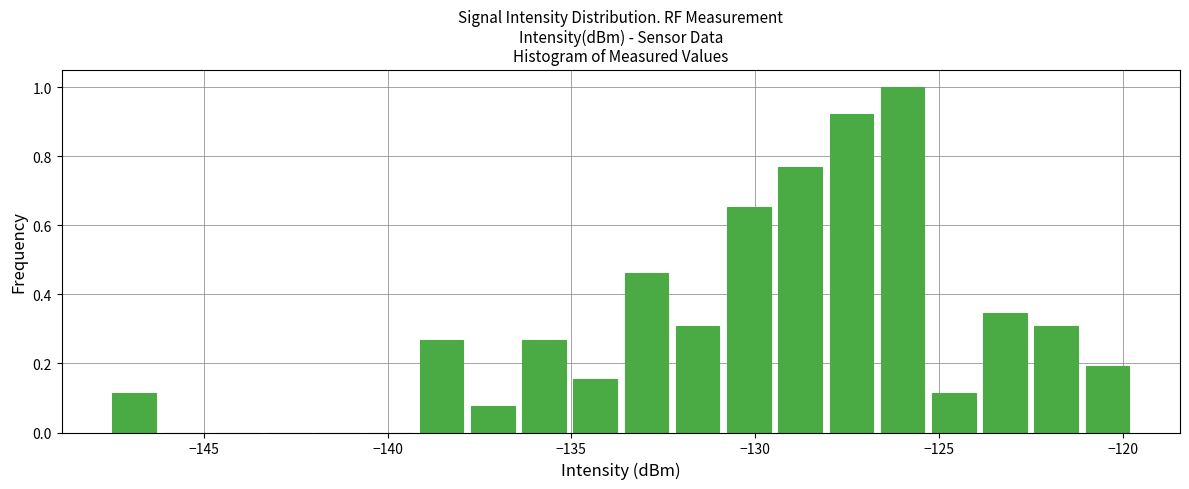

Read against the x-axis, roughly where is the centre of the tallest bar?

-126.0